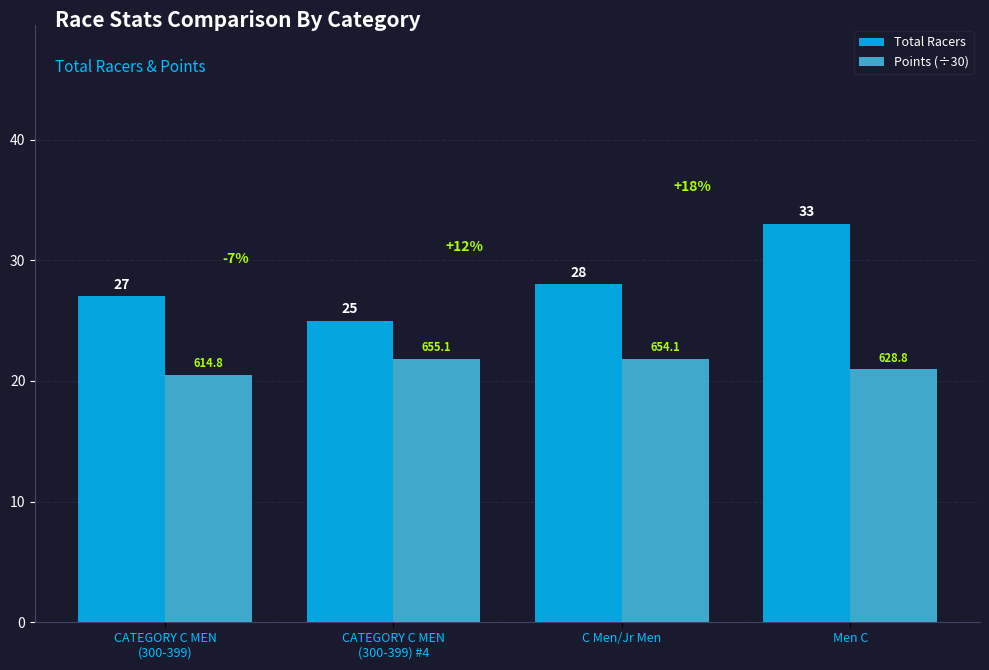

List the series in order of their overall mean, highest first.

Total Racers, Points (÷30)